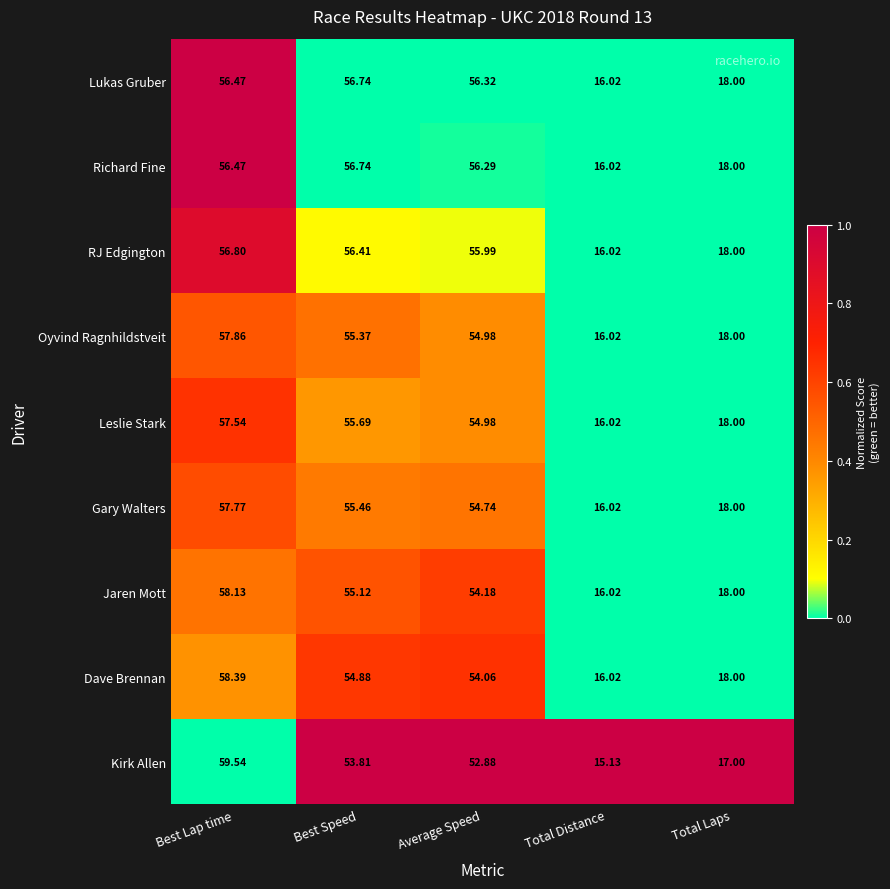

Which series has the widest spread of values?

Kirk Allen